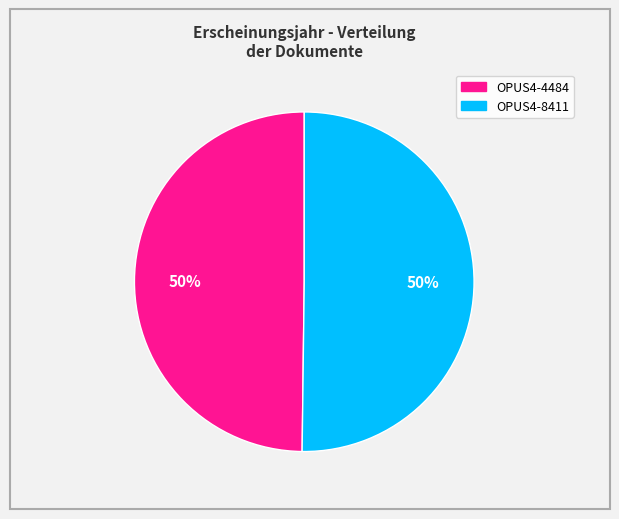

What is the ratio of the value at OPUS4-4484 to the value at OPUS4-8411?

1.0